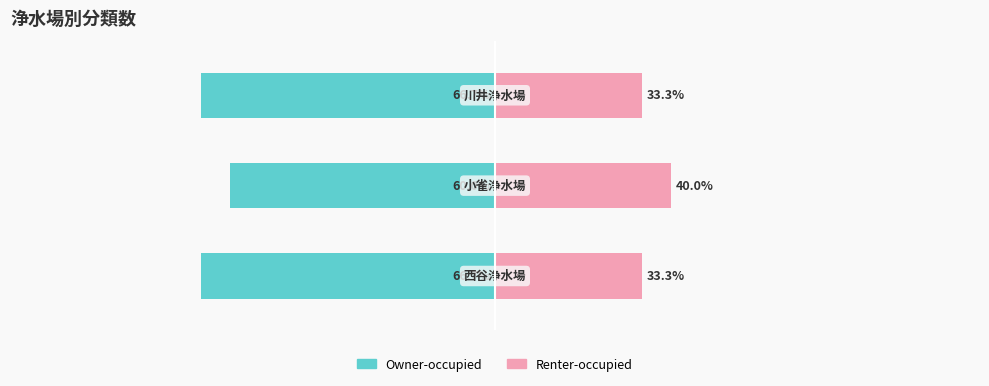

The value of Renter-occupied at 0 is 16.7. True or false?

False